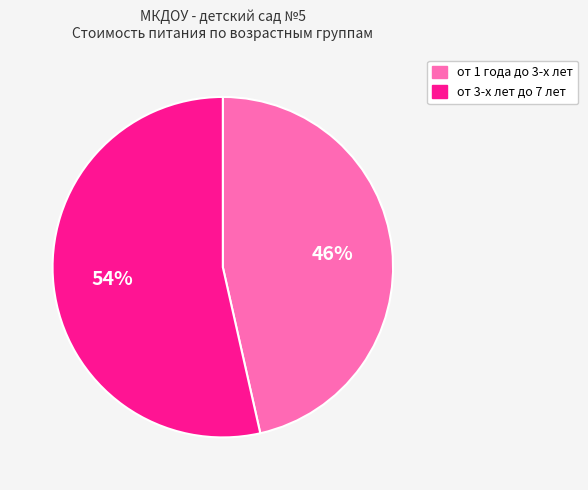

Which slice is the smallest?

от 1 года до 3-х лет